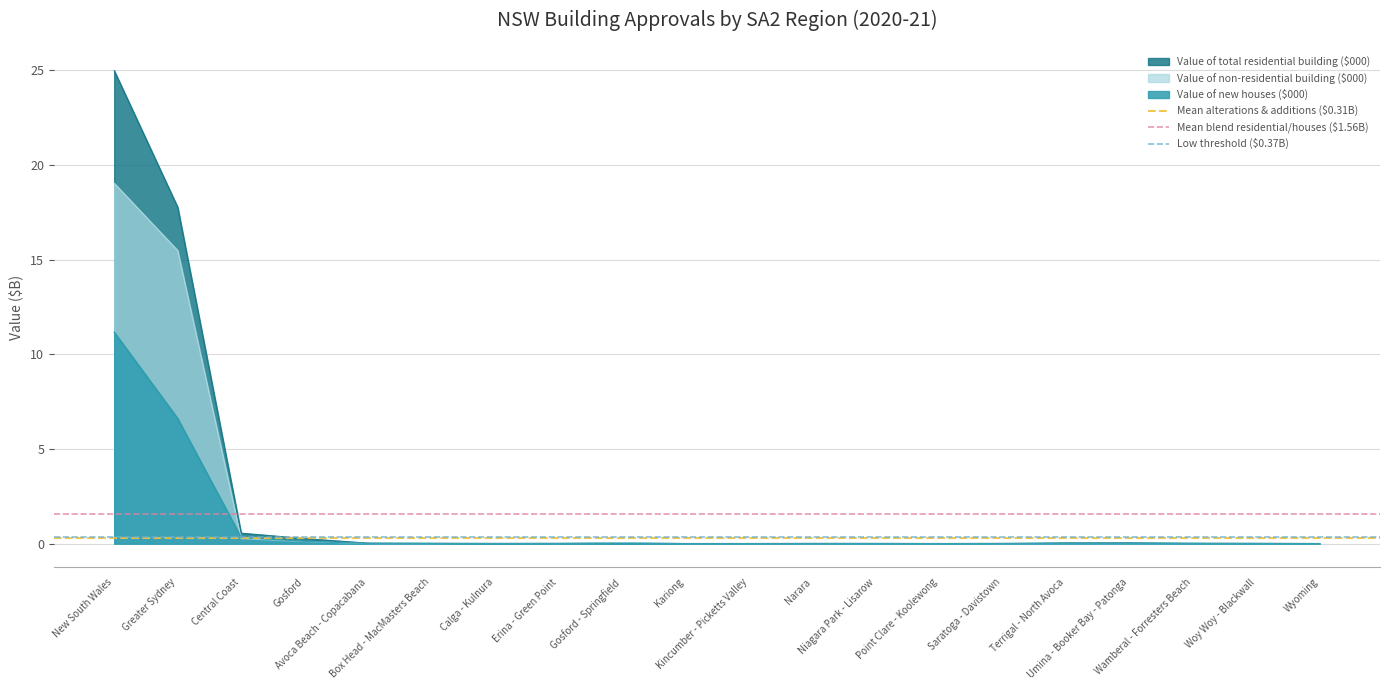

Is it true that Mean blend residential/houses ($1.56B) equals 1.0 at Greater Sydney?

False